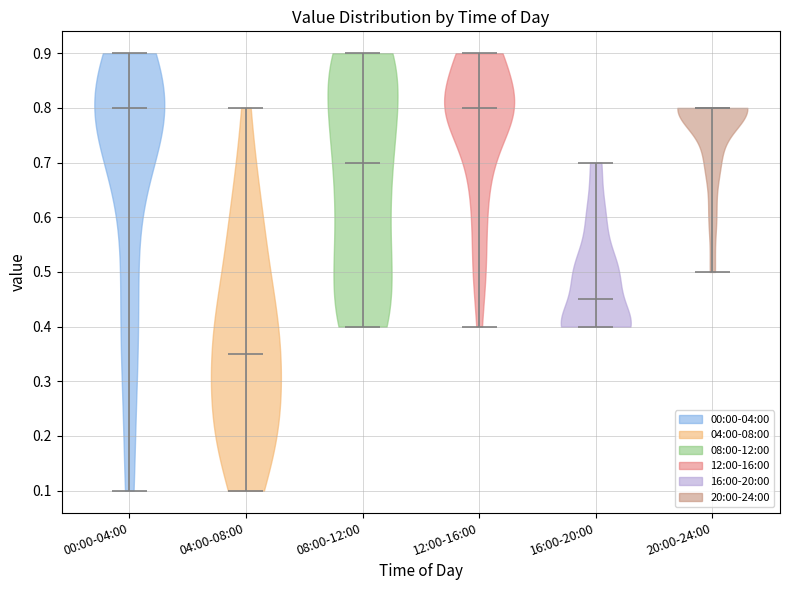

Which violin has the lowest median line?

04:00-08:00